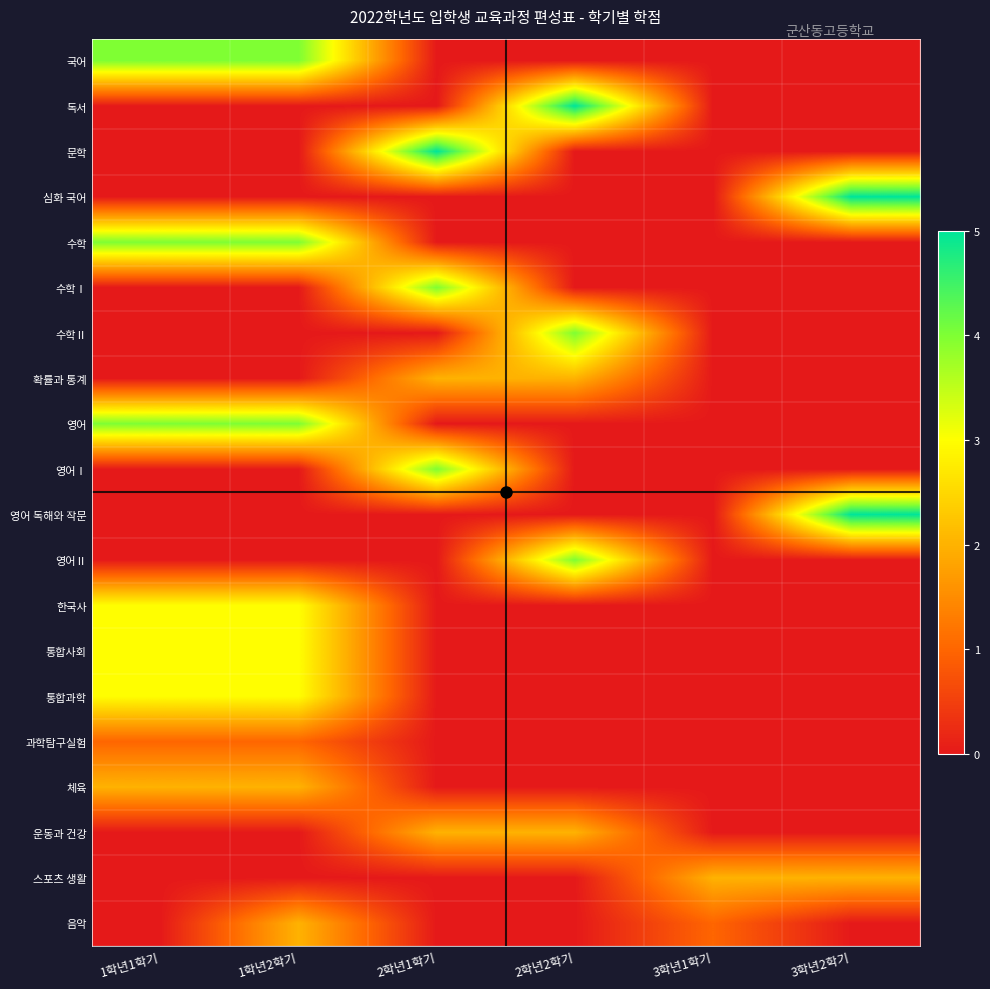

Rank the series by their maximum value, from lowest to highest.

과학탐구실험, 확률과 통계, 체육, 운동과 건강, 스포츠 생활, 음악, 한국사, 통합사회, 통합과학, 국어, 수학, 수학Ⅰ, 수학Ⅱ, 영어, 영어Ⅰ, 영어Ⅱ, 독서, 문학, 심화 국어, 영어 독해와 작문